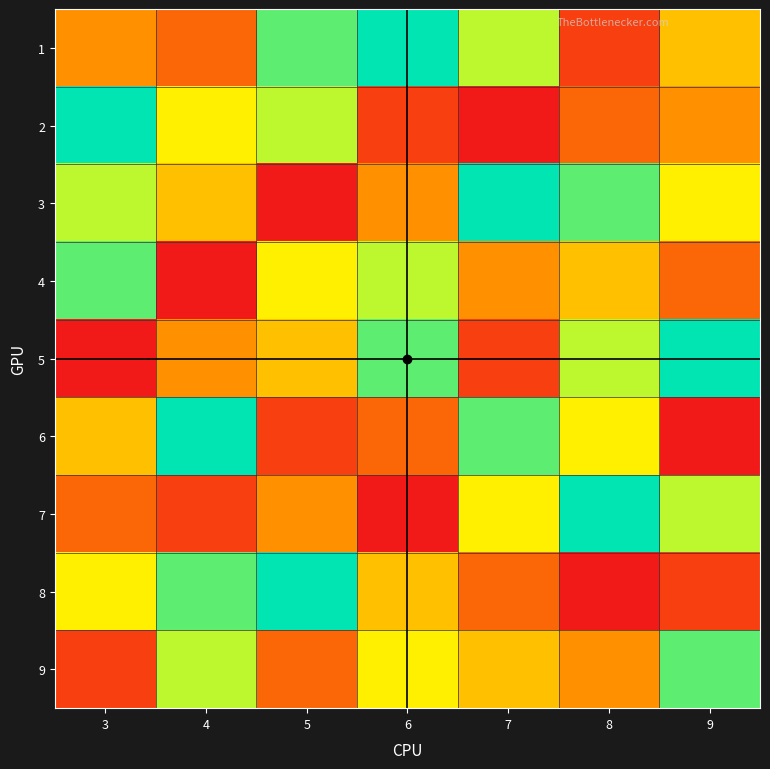

Count the number of data series in this chart.

9